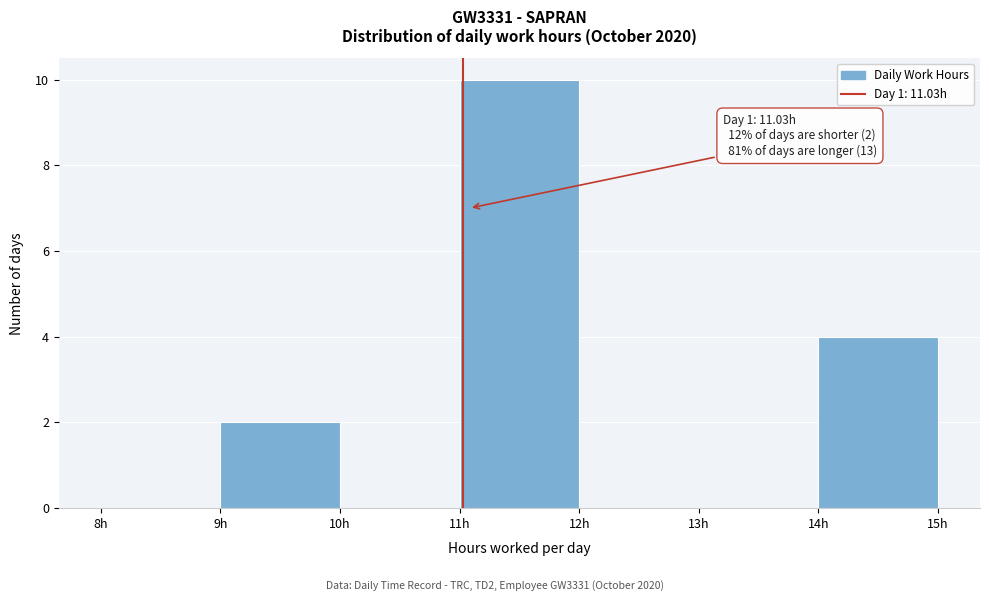

Which range on the x-axis has the tallest bar?

11 to 12